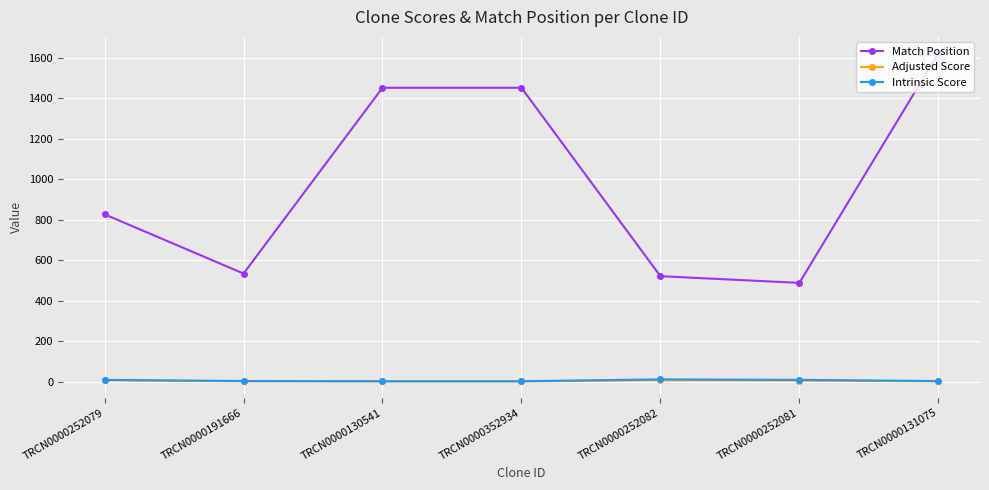

How many lines are shown in the chart?

3